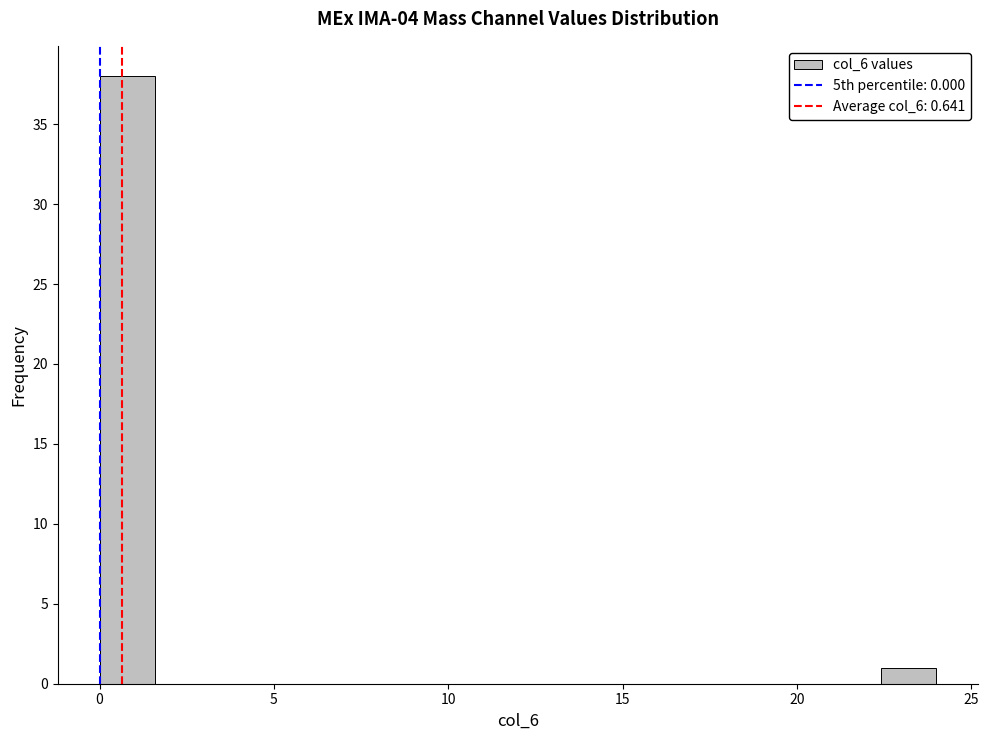

Around what value on the x-axis is the tallest bar? Give the approximate position of its centre, as read against the axis.

1.0